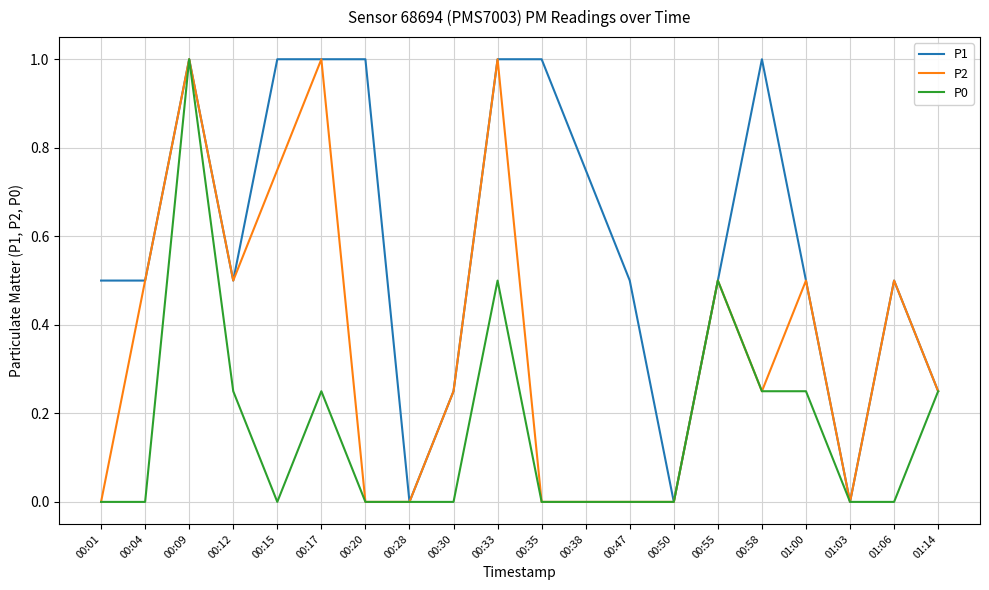

The P2 series shows 0.3 at 00:15. True or false?

False